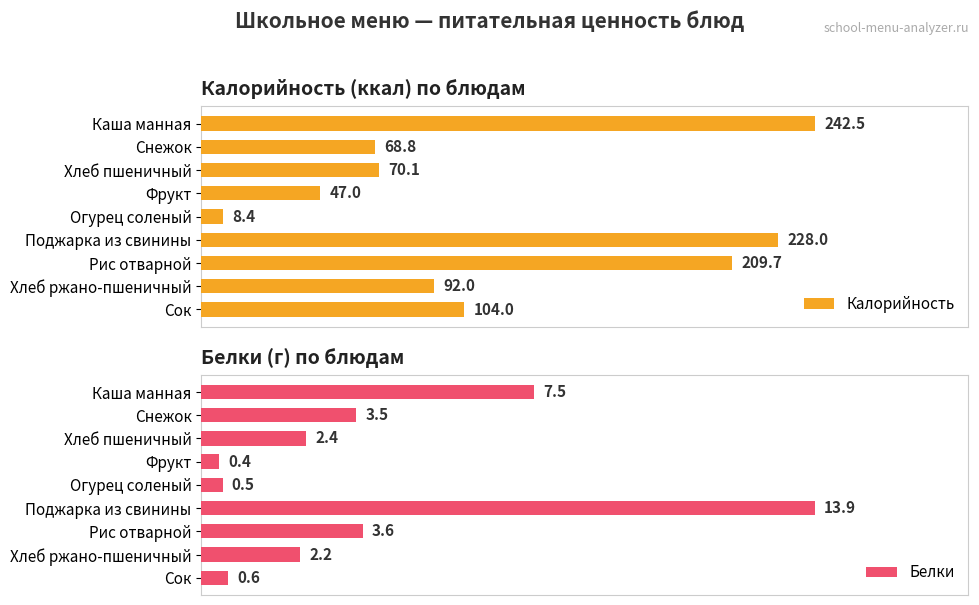

How many bars are there in total?

18